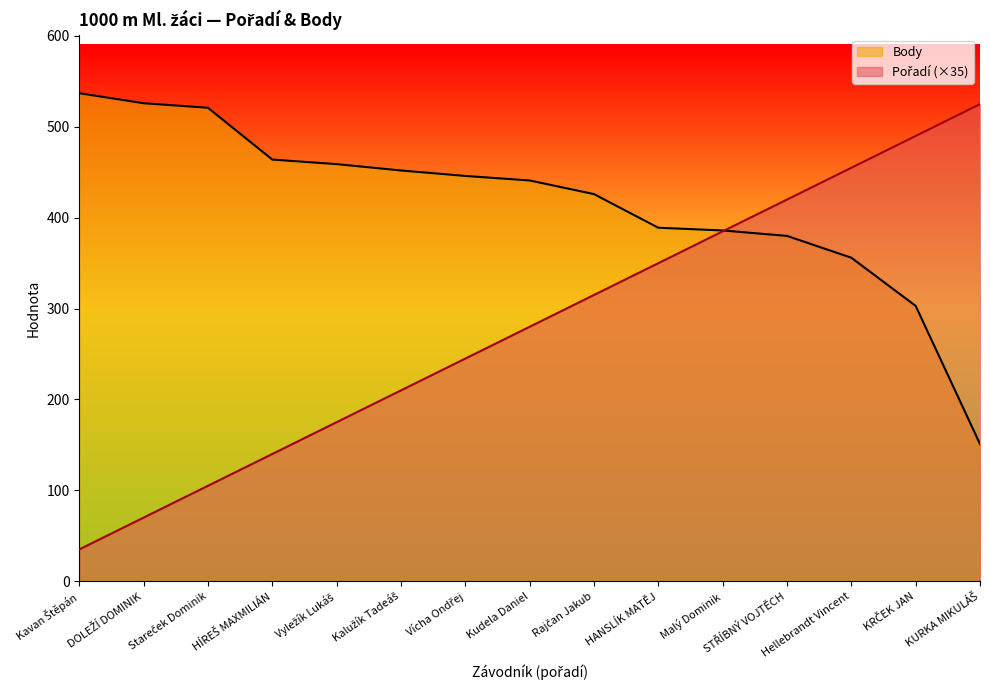

What is the approximate value of Body at Kavan Štěpán, to the nearest 10?

540